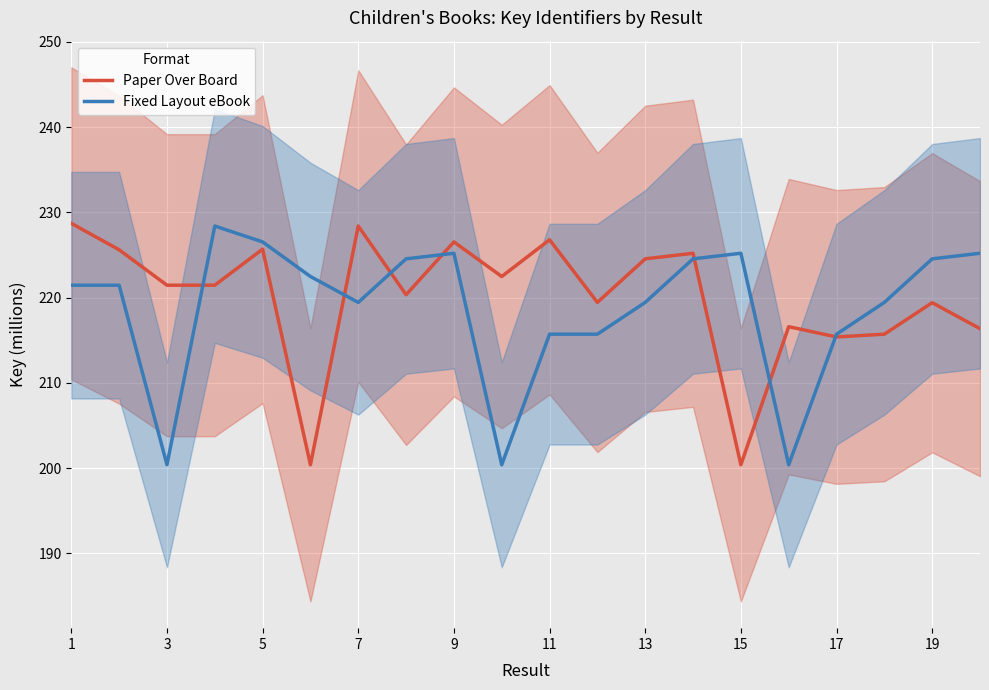

The value of Fixed Layout eBook at 1 is 126.0. True or false?

False